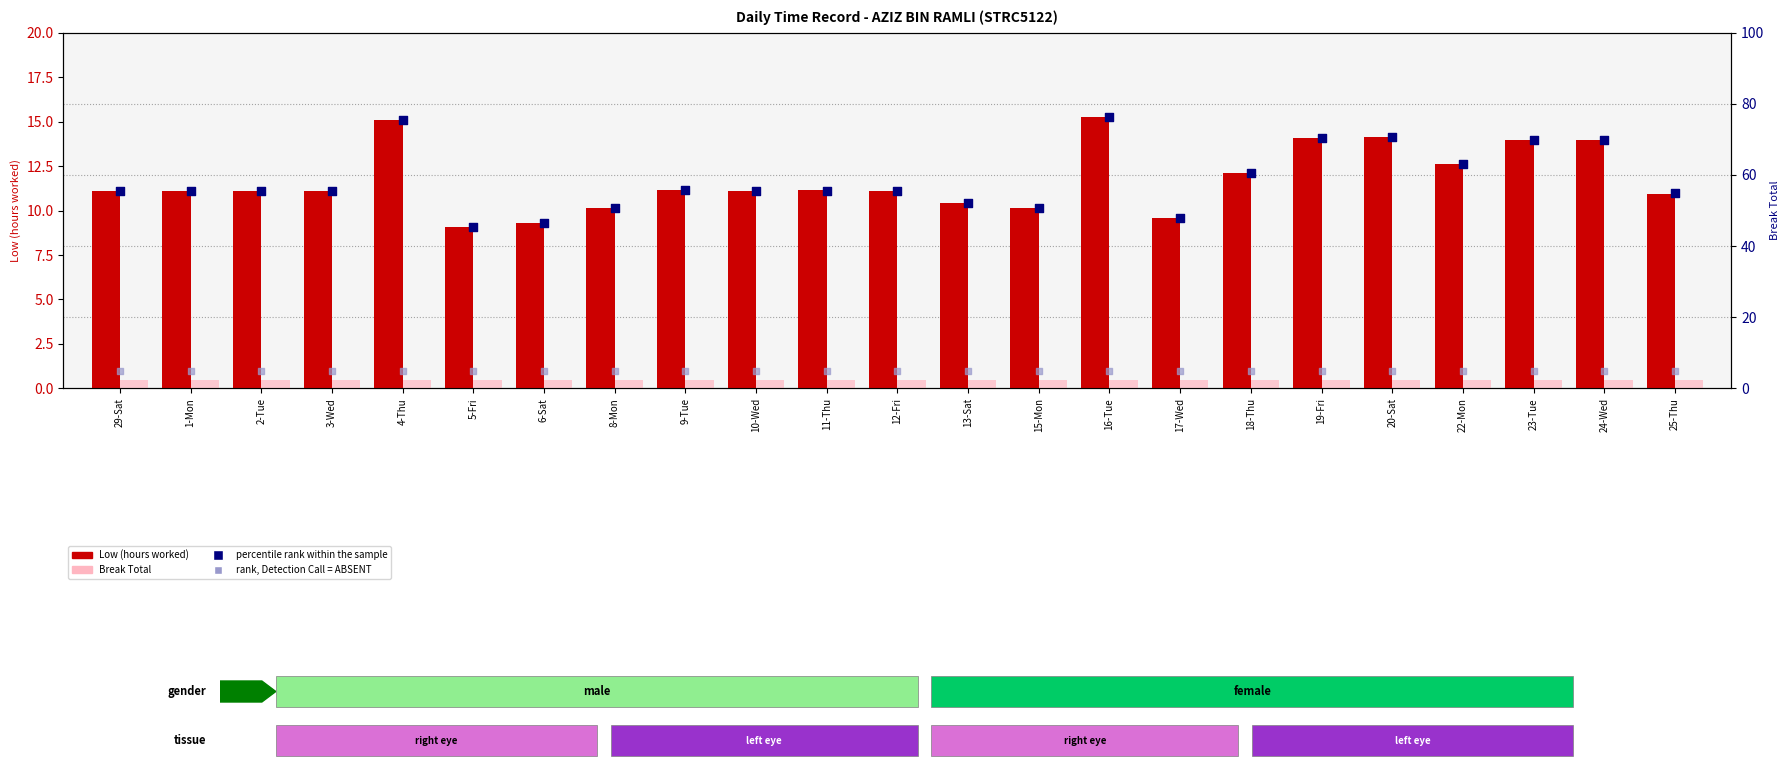

At which category is the sum across all series the highest?

16-Tue